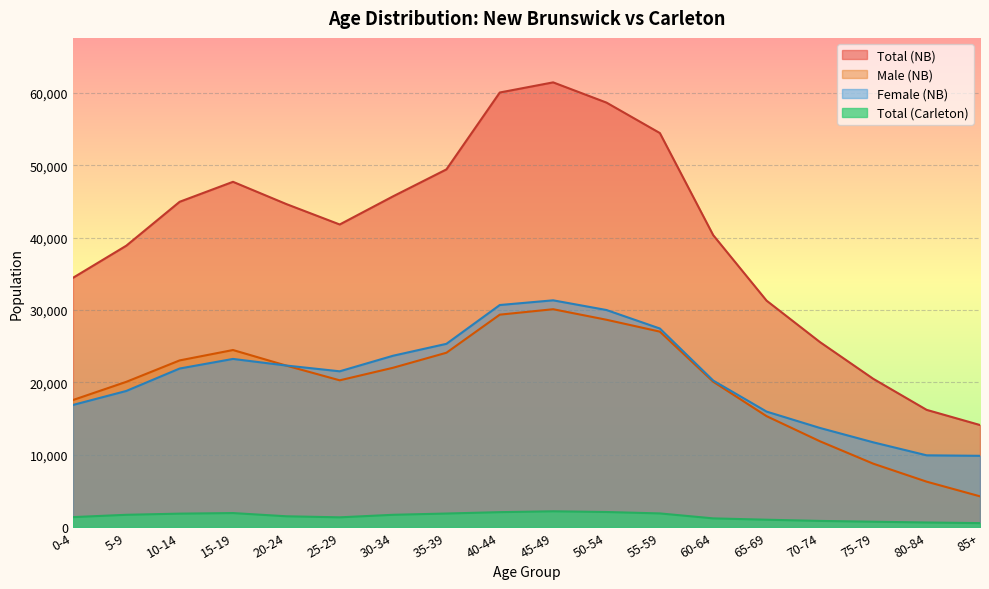

At which category is the sum across all series the highest?

45-49